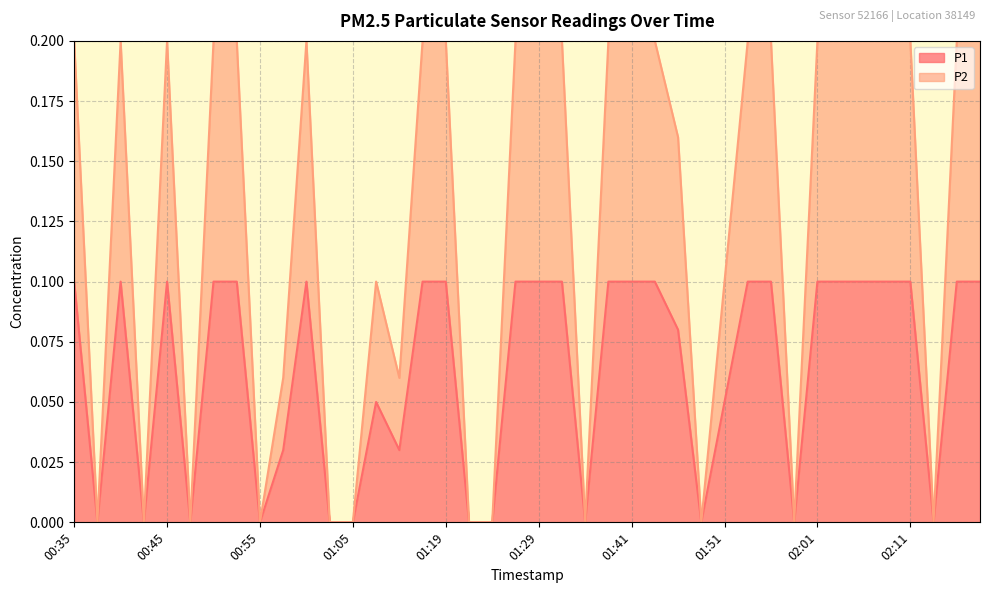

What is the maximum value for P2?

0.2